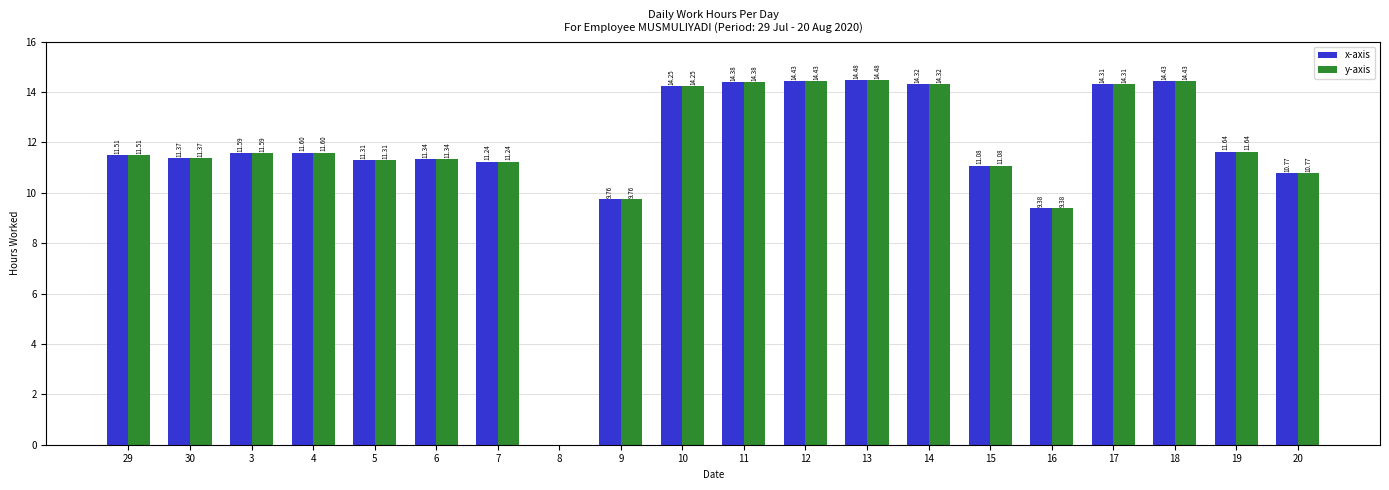

What is the total value across all series at 17?

28.6